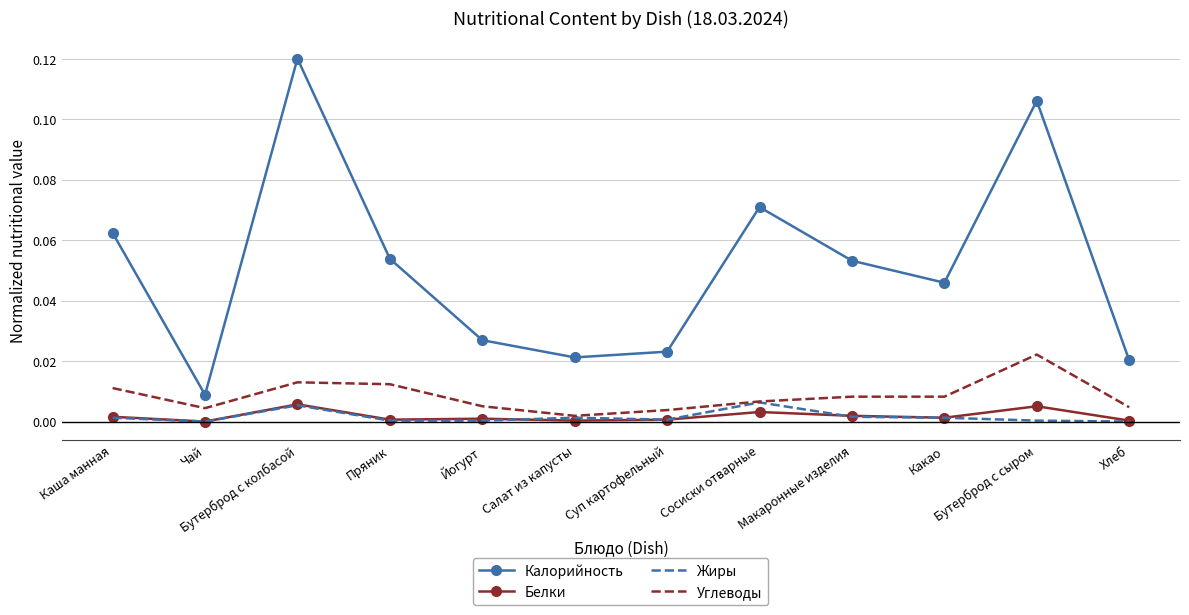

True or false: Белки and Калорийность cross at least once.

False